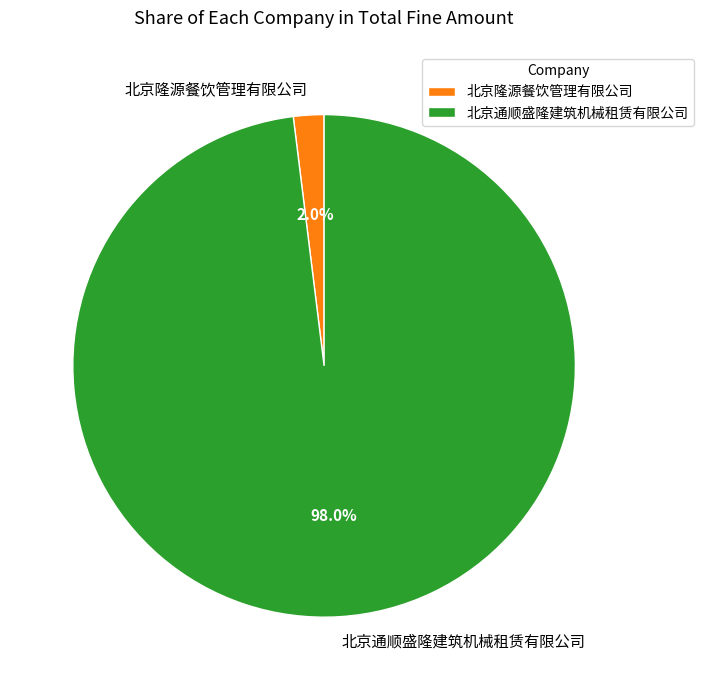

Combined, what portion of the pie is 北京隆源餐饮管理有限公司 and 北京通顺盛隆建筑机械租赁有限公司?

100.0%